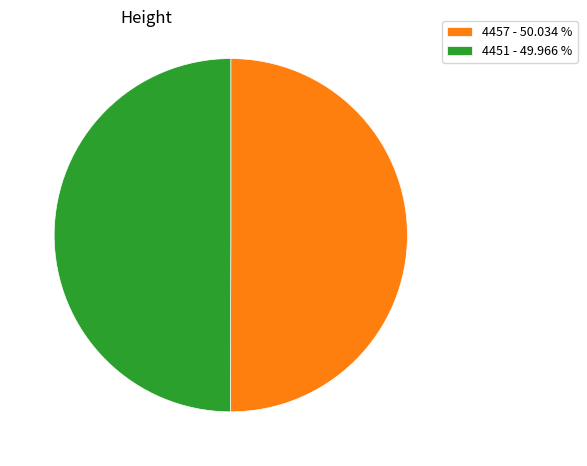

Do 4451 - 49.966 % and 4457 - 50.034 % together represent more than half of the pie?

Yes